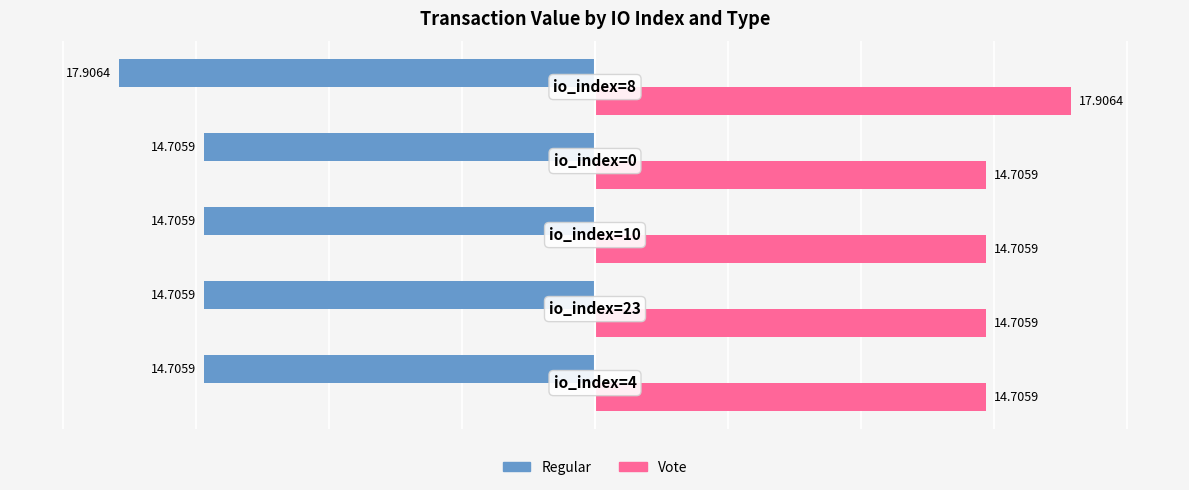

Which series has the largest total across all categories?

Vote